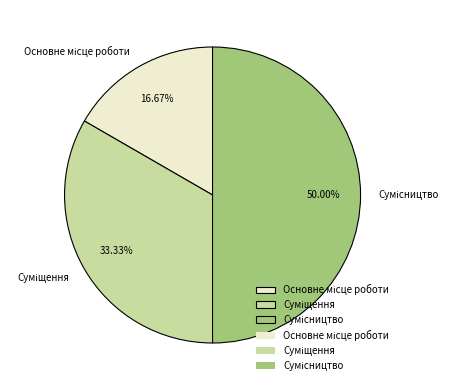

To the nearest percent, what portion does Сумісництво represent?

50%